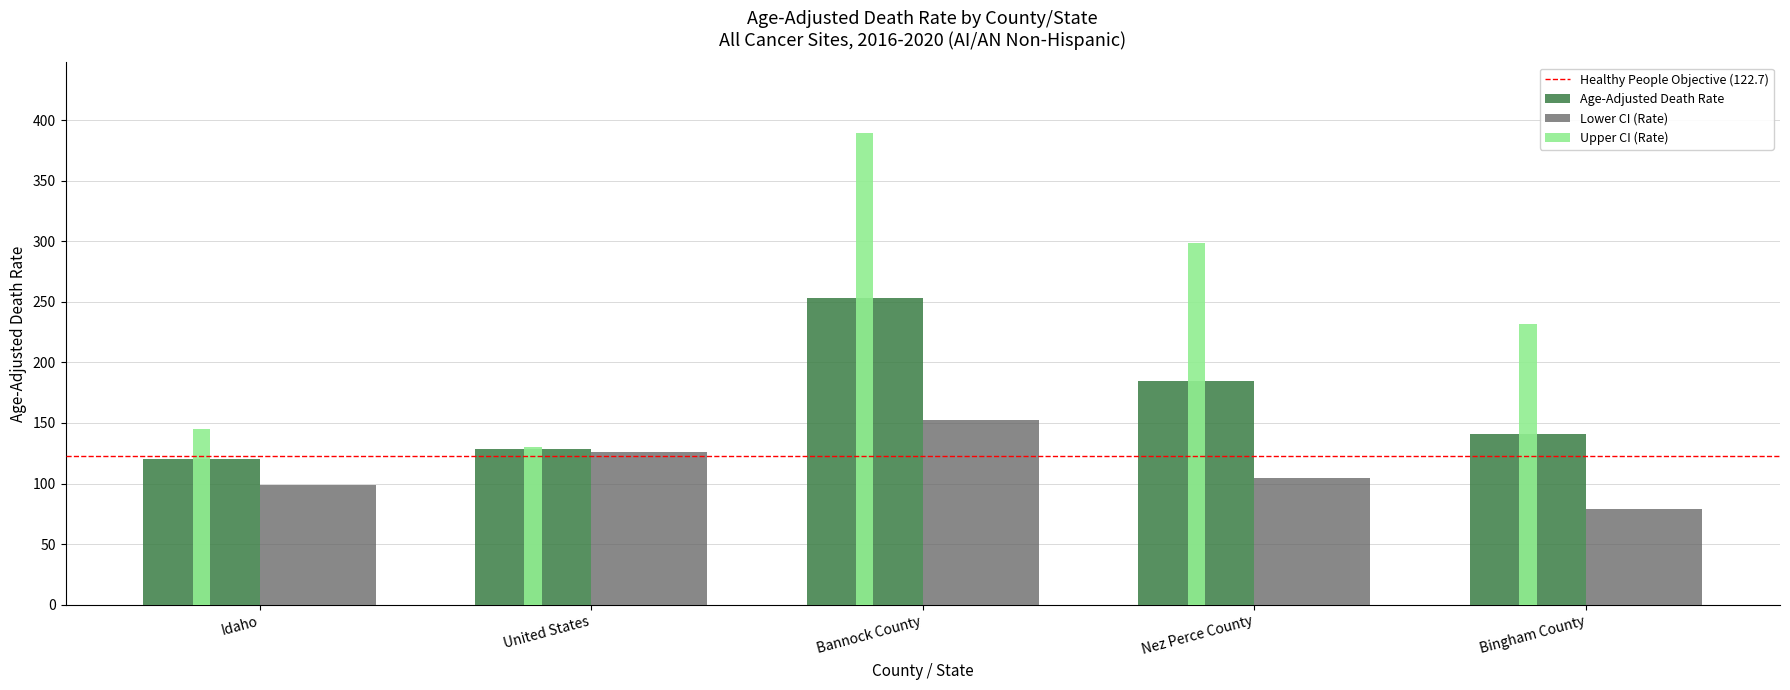

How many groups of bars are there?

5